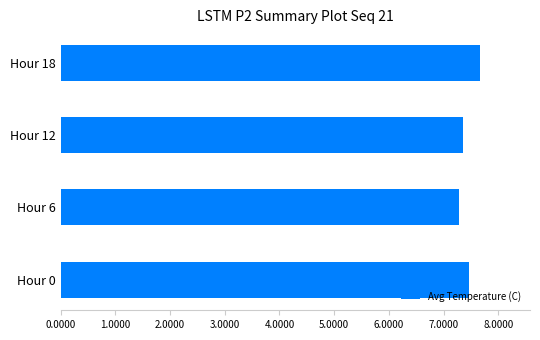

What is the sum of the values at Hour 0 and Hour 12?

14.8